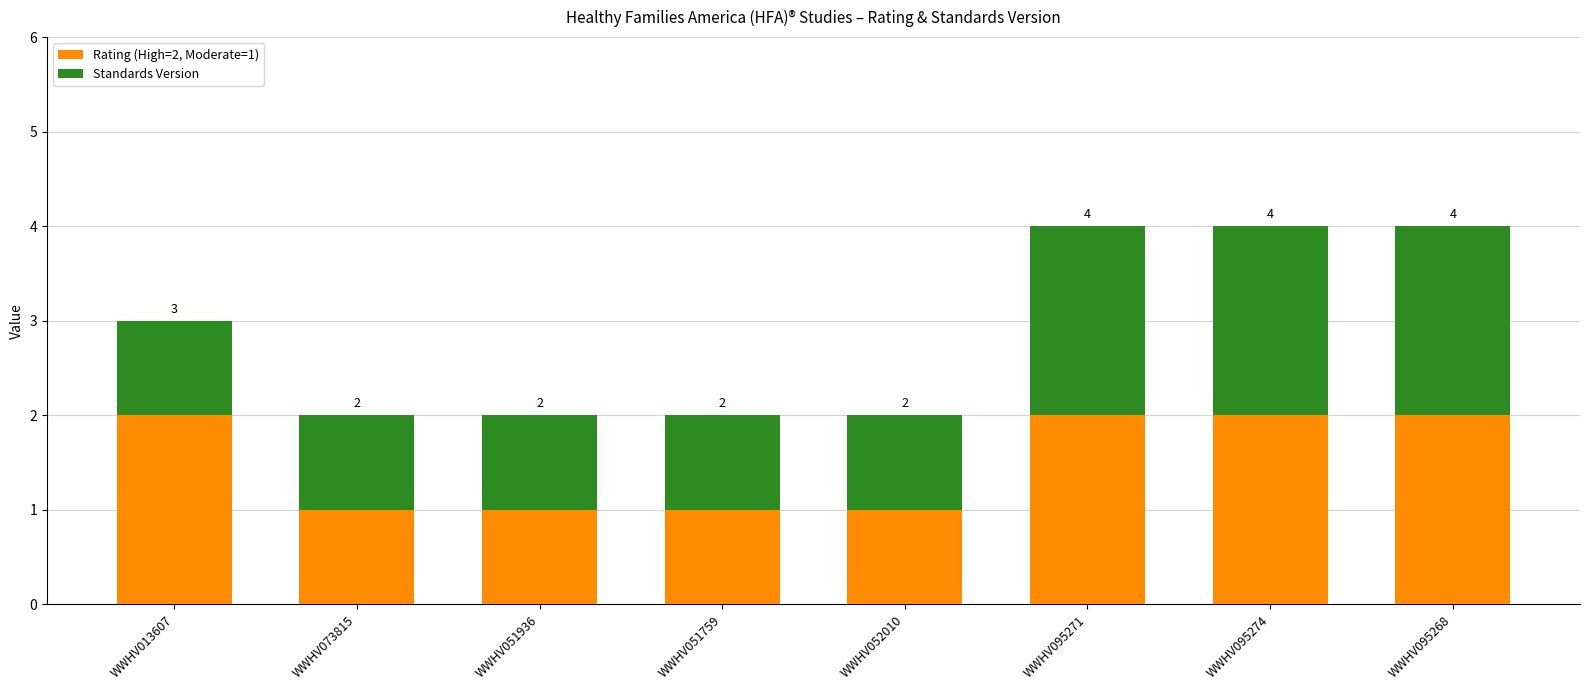

The Rating (High=2, Moderate=1) series shows 2 at WWHV095271. True or false?

True